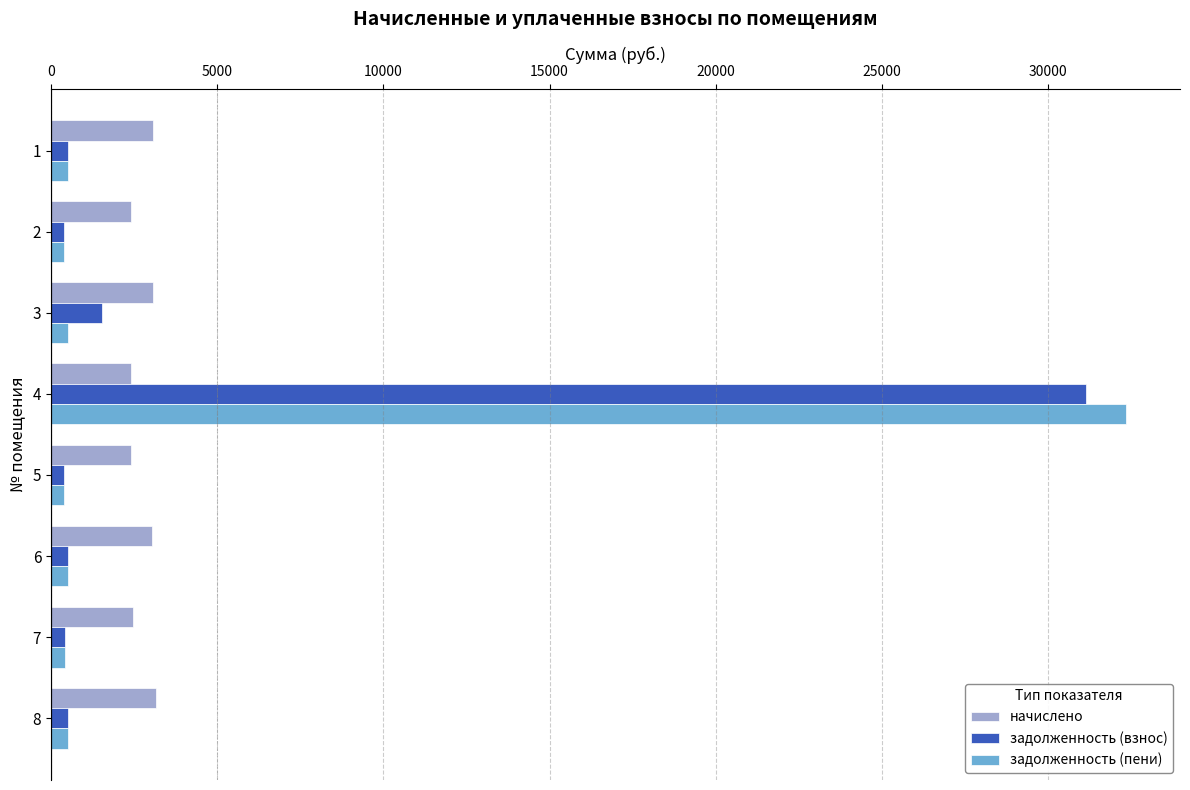

What is the greatest value displayed?

32346.8